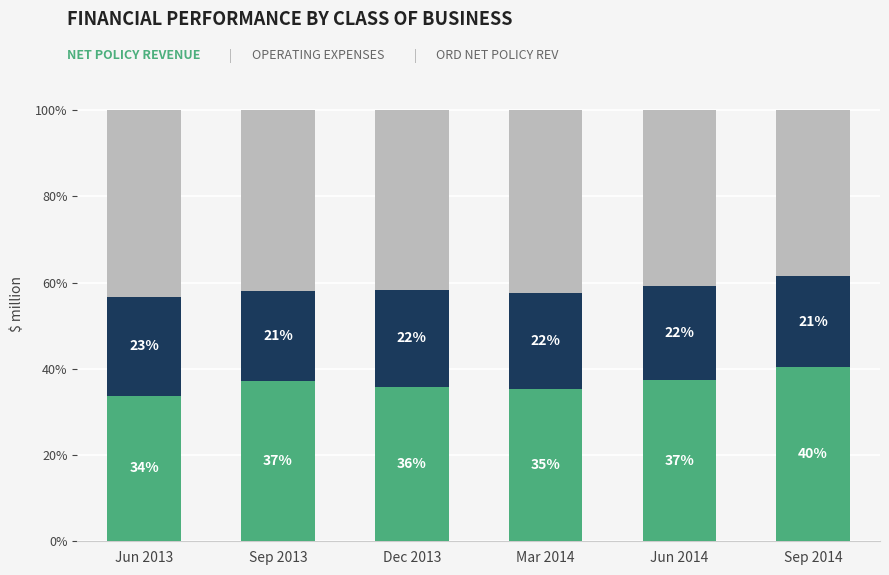

What is the total value across all series at Sep 2014?

100.0